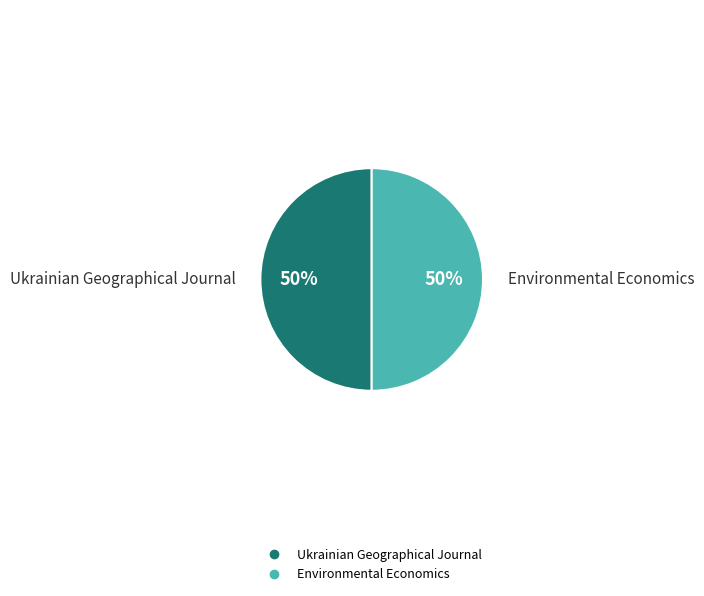

Do Environmental Economics and Ukrainian Geographical Journal together represent more than half of the pie?

Yes